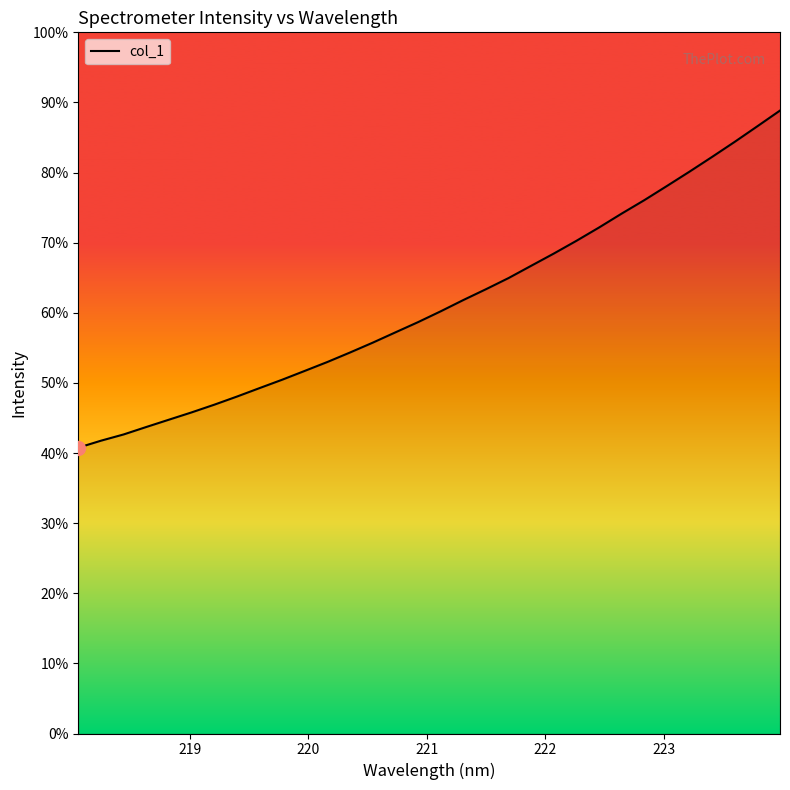

Does the chart display data point markers on the line(s)?

No